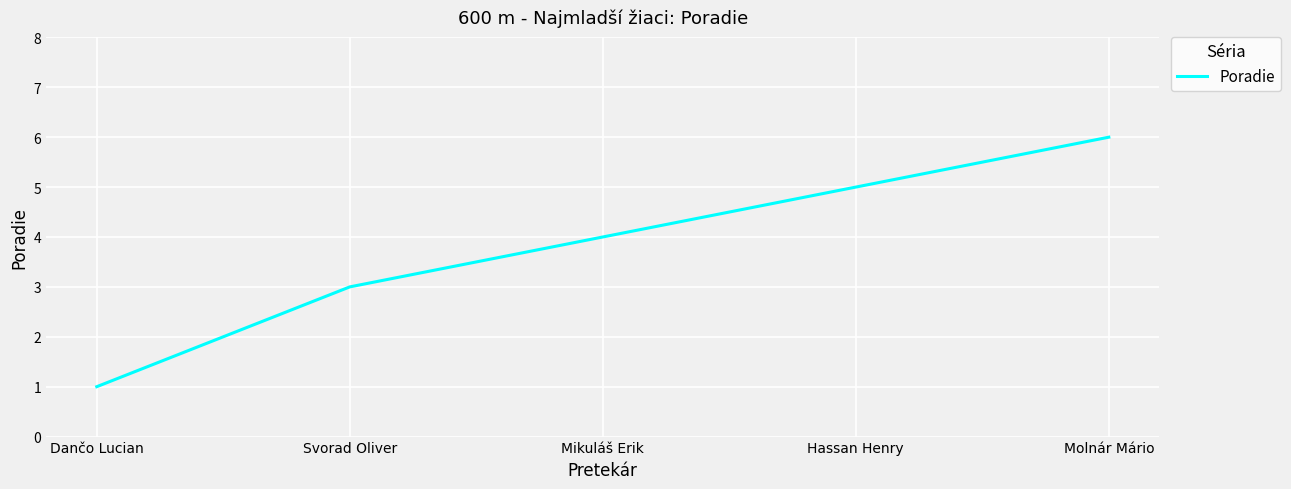

At which label is the value closest to 3?

Svorad Oliver